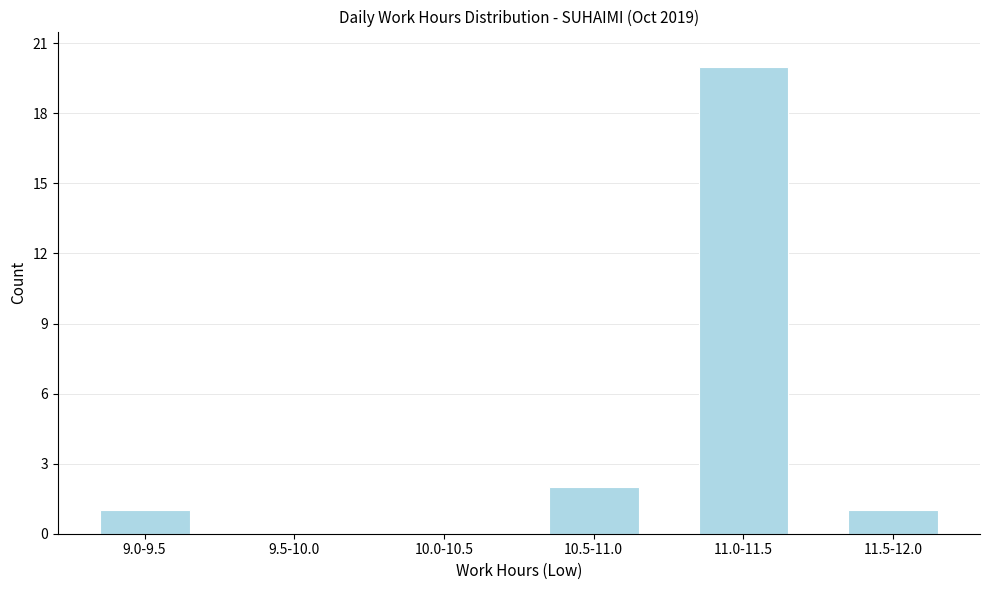

Reading left to right, transcribe all the data shown in this chart.

9.0-9.5=1	9.5-10.0=0	10.0-10.5=0	10.5-11.0=2	11.0-11.5=20	11.5-12.0=1